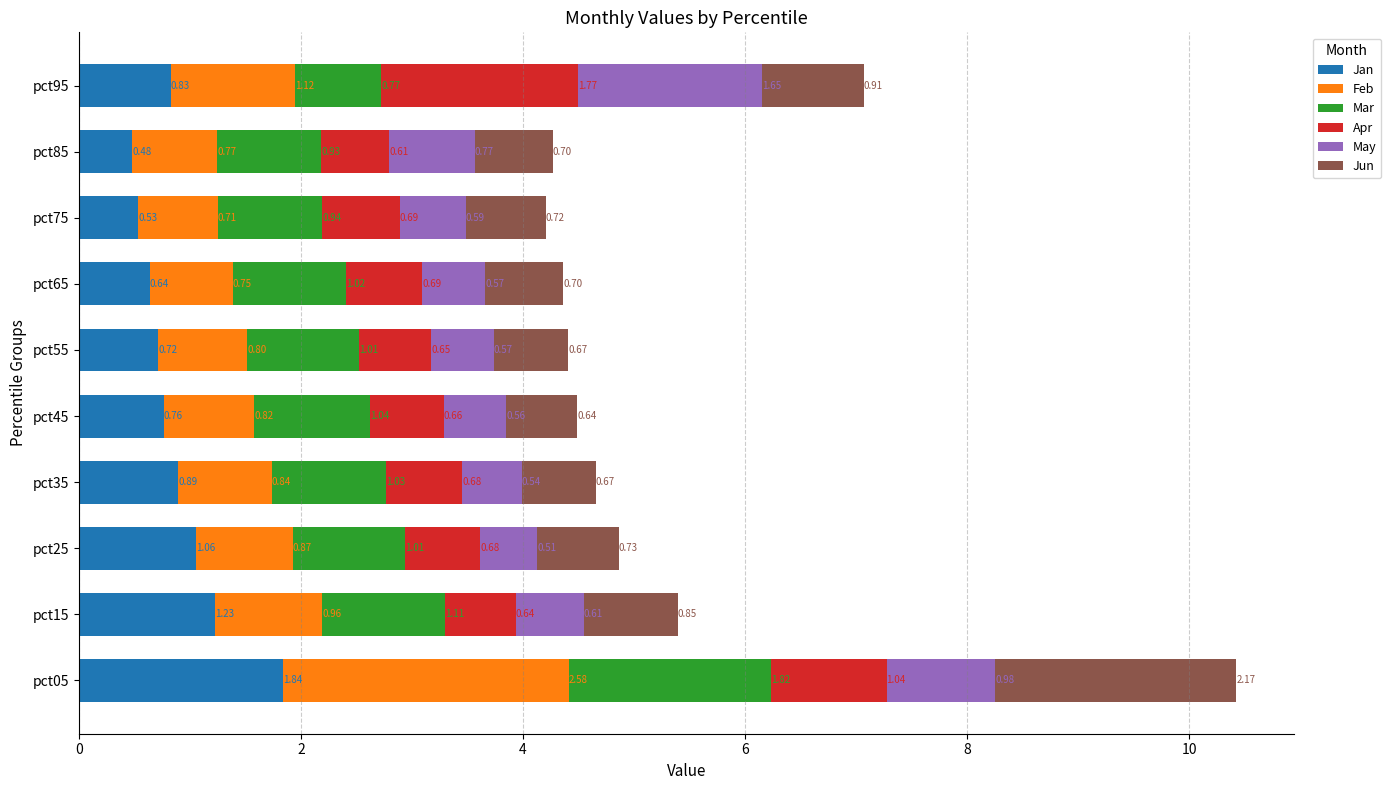

Rank the categories by Jan value from highest to lowest.

pct05, pct15, pct25, pct35, pct95, pct45, pct55, pct65, pct75, pct85